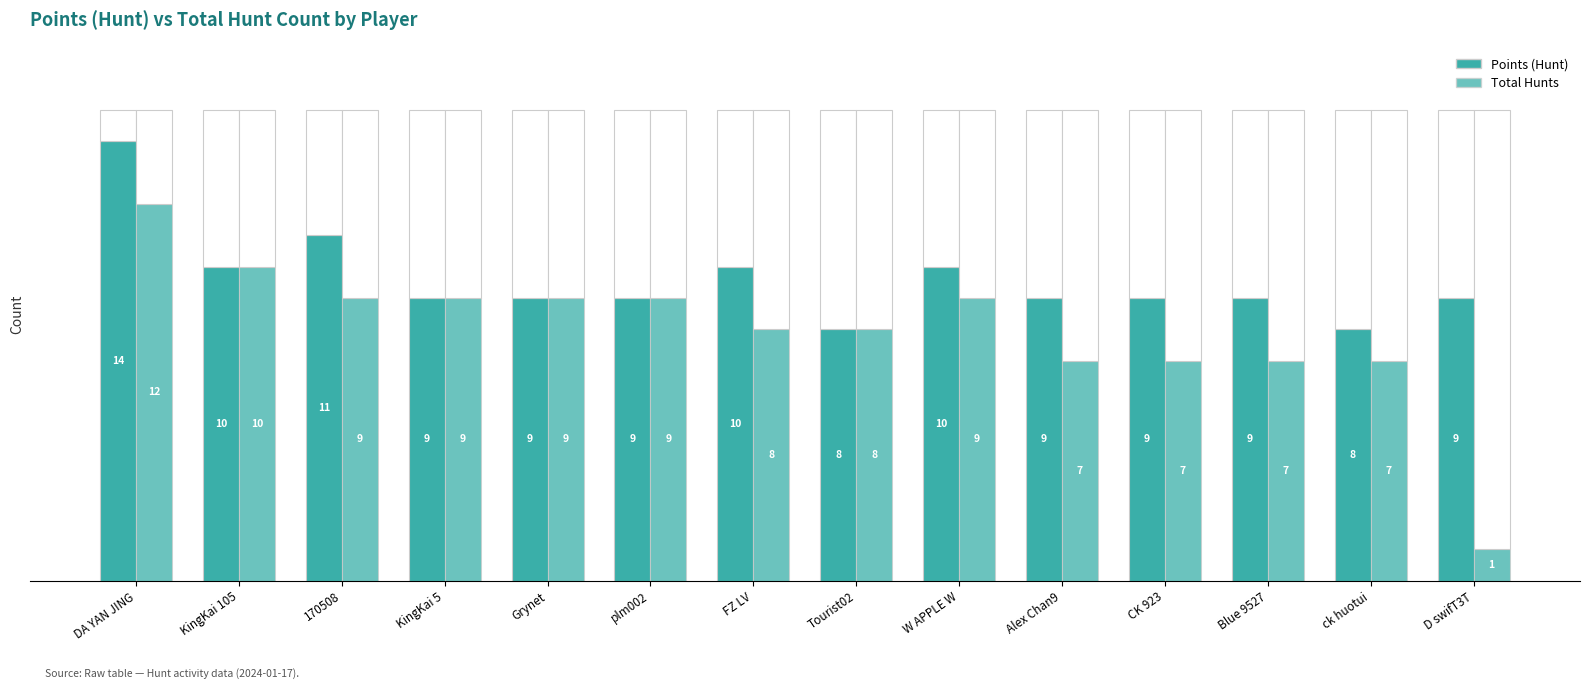

List the labels in order of Total Hunts value, largest first.

DA YAN JING, KingKai 105, 170508, KingKai 5, Grynet, plm002, W APPLE W, FZ LV, Tourist02, Alex Chan9, CK 923, Blue 9527, ck huotui, D swifT3T